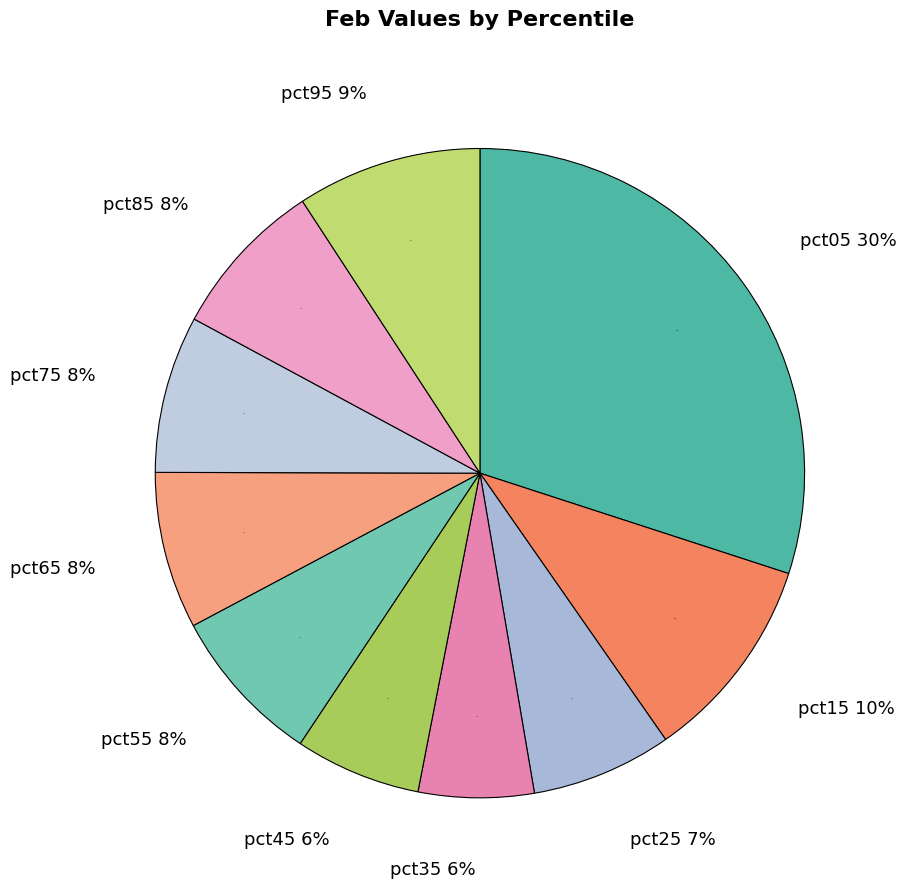

Is there any slice that represents more than half of the pie?

No